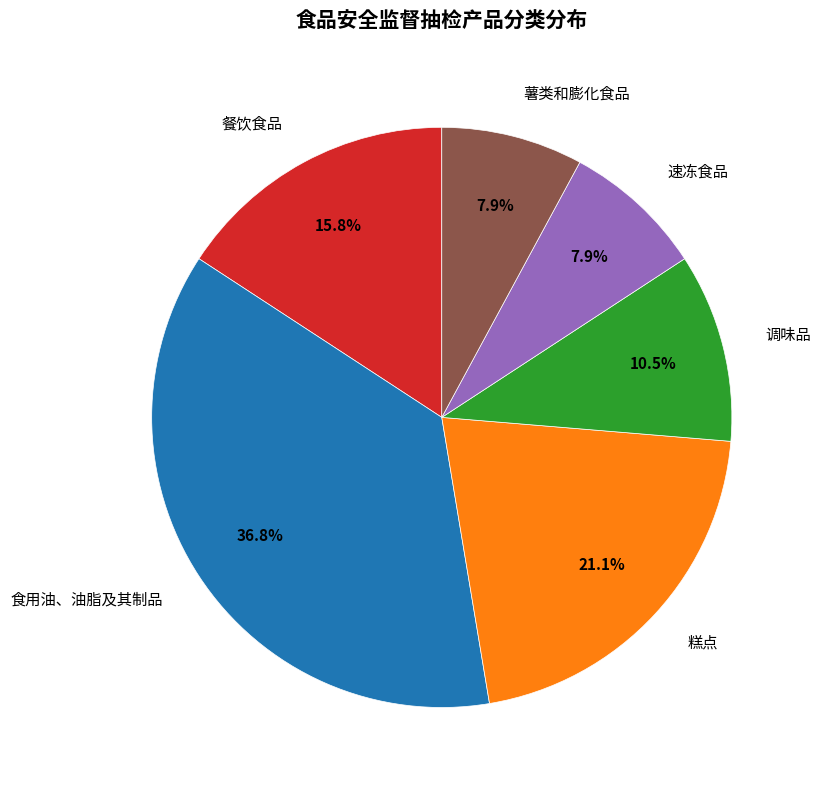

Does any single category account for the majority?

No